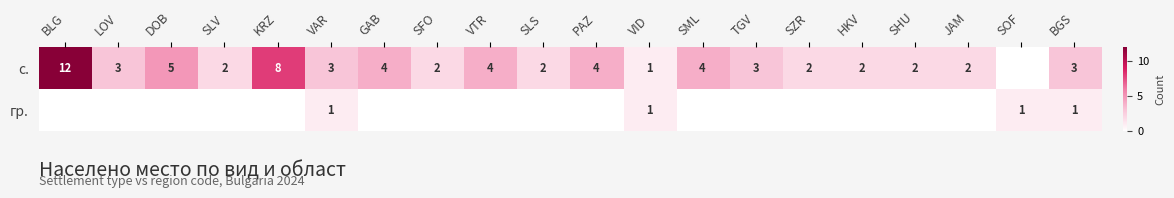

Is it true that с. equals 3 at HKV?

False